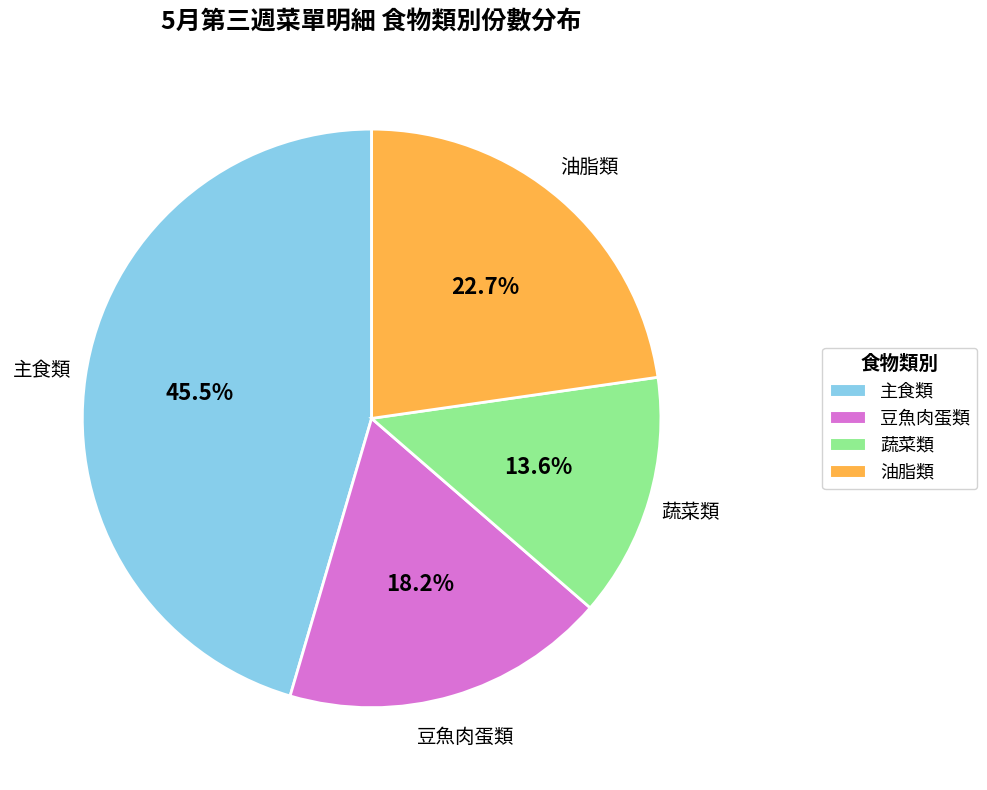

Is 蔬菜類 the majority of the pie?

No